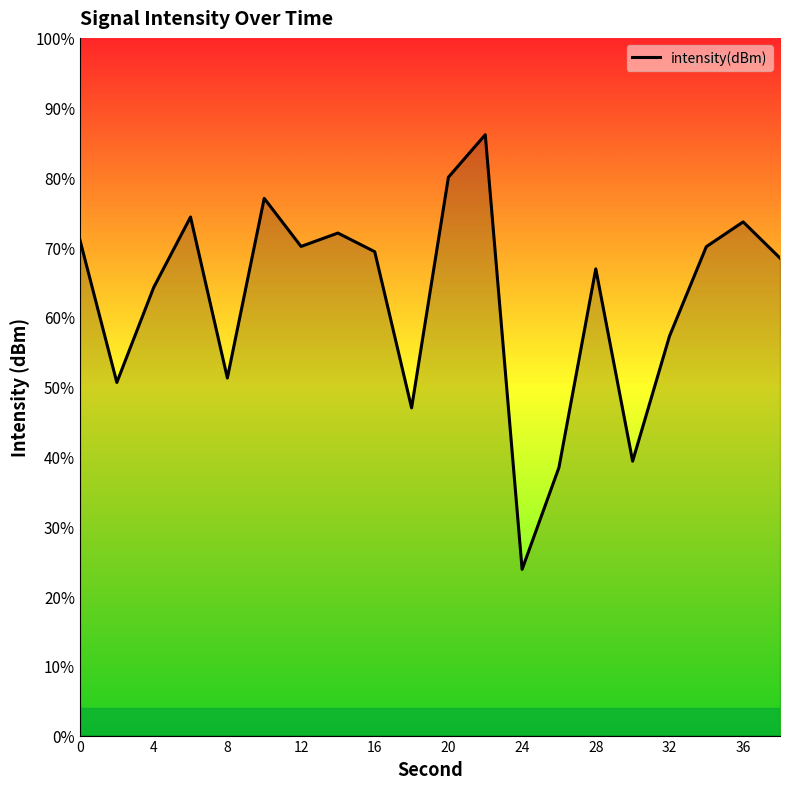

How many lines are shown in the chart?

1